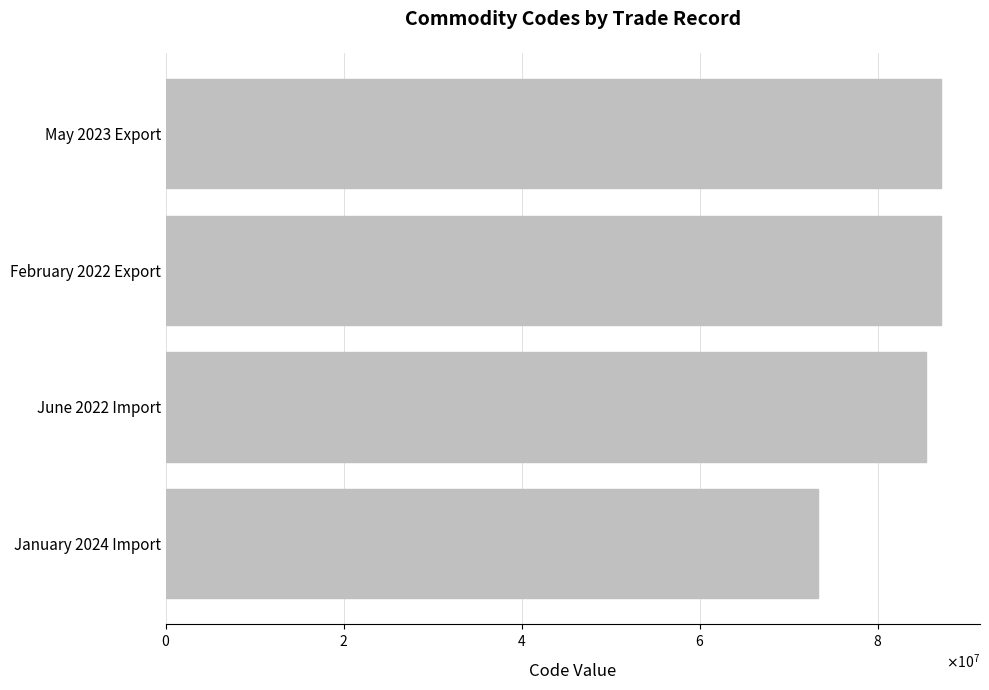

Are the bars horizontal?

Yes